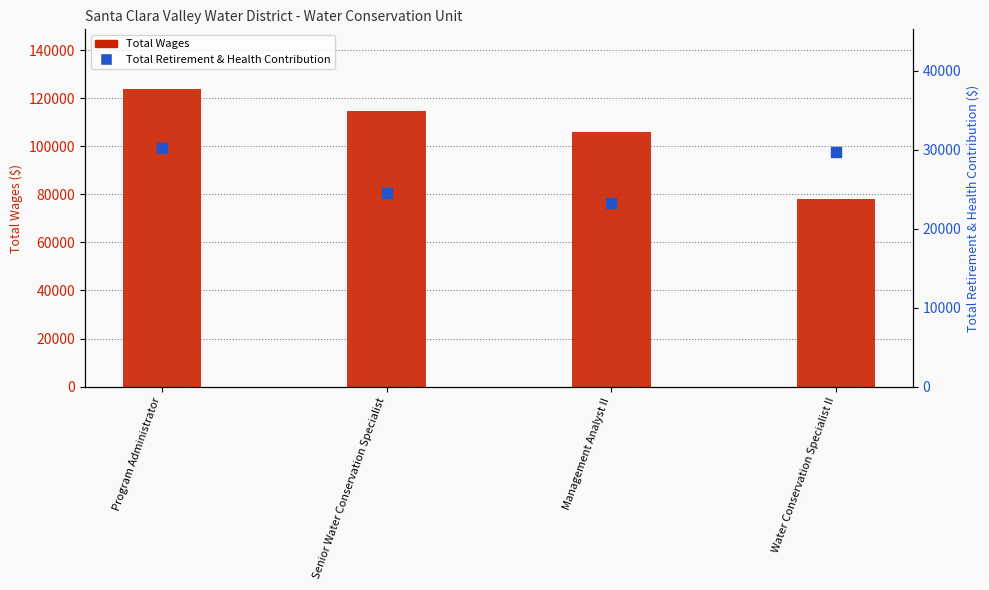

Is the value of Total Retirement & Health Contribution at Management Analyst II greater than the value of Total Wages at Management Analyst II?

No